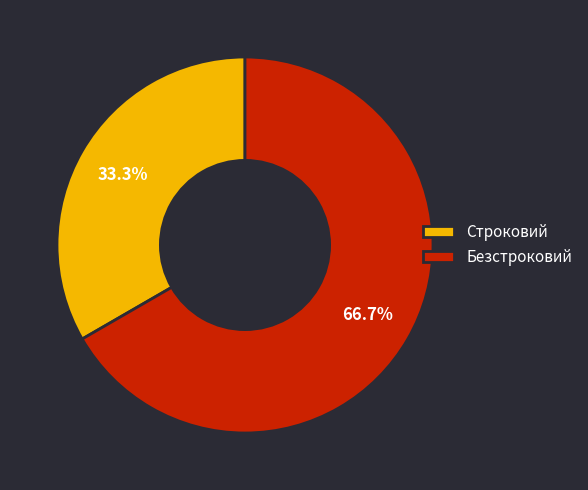

How much of the chart is everything except Строковий?

66.7%